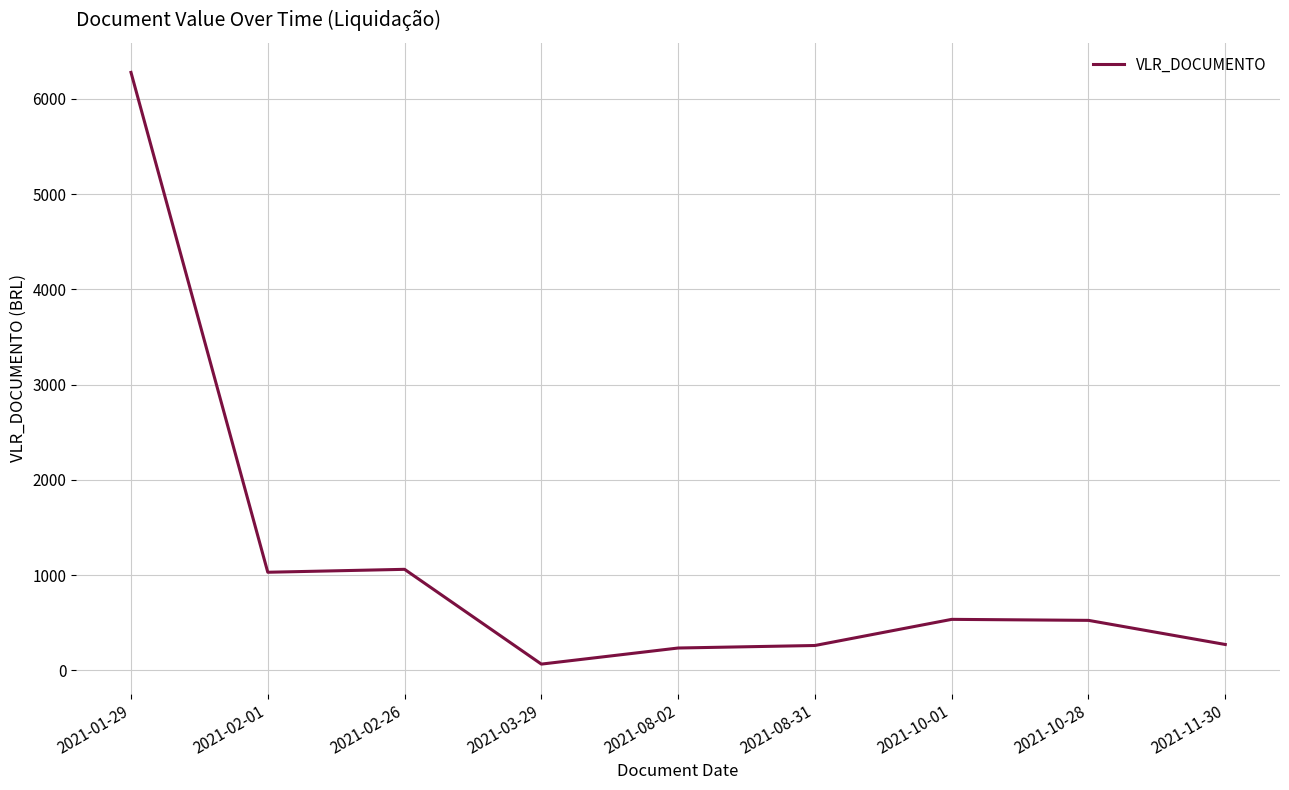

Between 2021-01-29 and 2021-08-31, which is larger?

2021-01-29